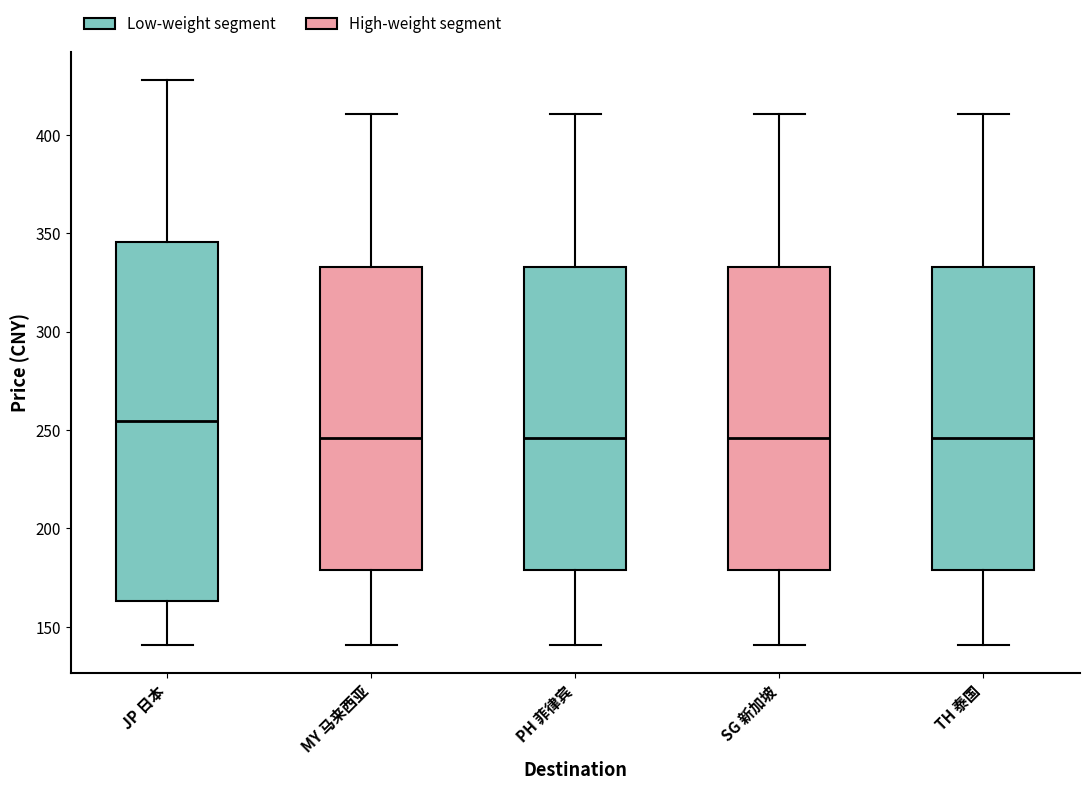

Reading left to right, transcribe this box plot: for each box, give where its median line is, the range the box spans, and where its two whiskers end, as read against the y-axis. The values are not printed on the chart, so give them approximately, as read against the axis.

JP 日本: median 255, box 165 to 345, whiskers 140 to 430
MY 马来西亚: median 245, box 180 to 335, whiskers 140 to 410
PH 菲律宾: median 245, box 180 to 335, whiskers 140 to 410
SG 新加坡: median 245, box 180 to 335, whiskers 140 to 410
TH 泰国: median 245, box 180 to 335, whiskers 140 to 410